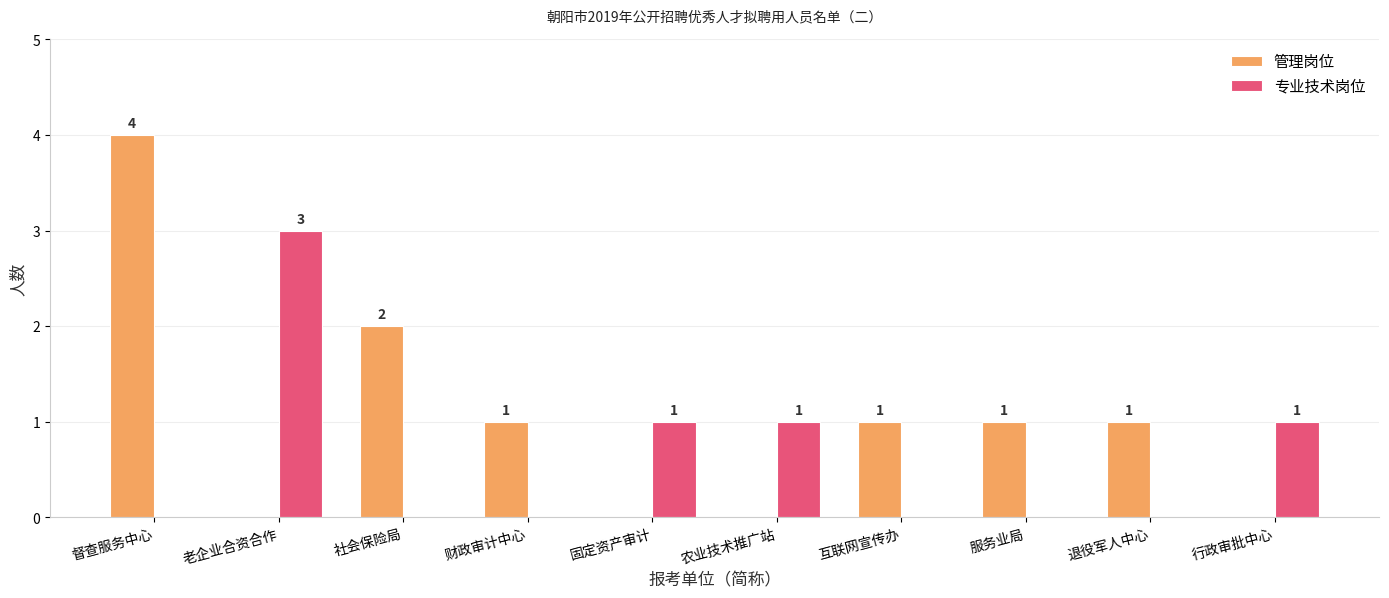

The 管理岗位 series shows 2 at 固定资产审计. True or false?

False